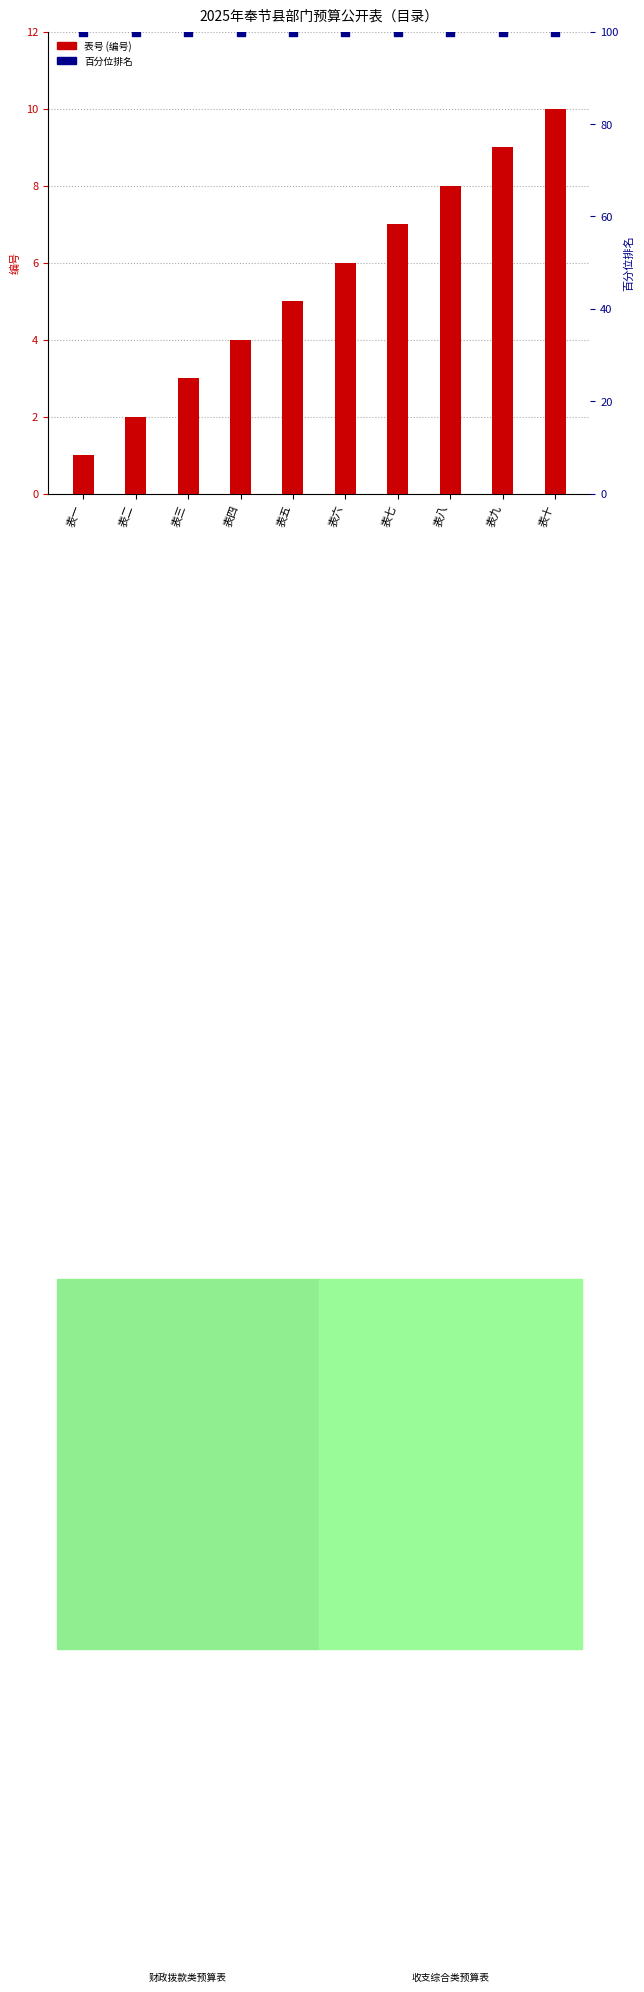

Which series contains the highest Y value?

百分位排名